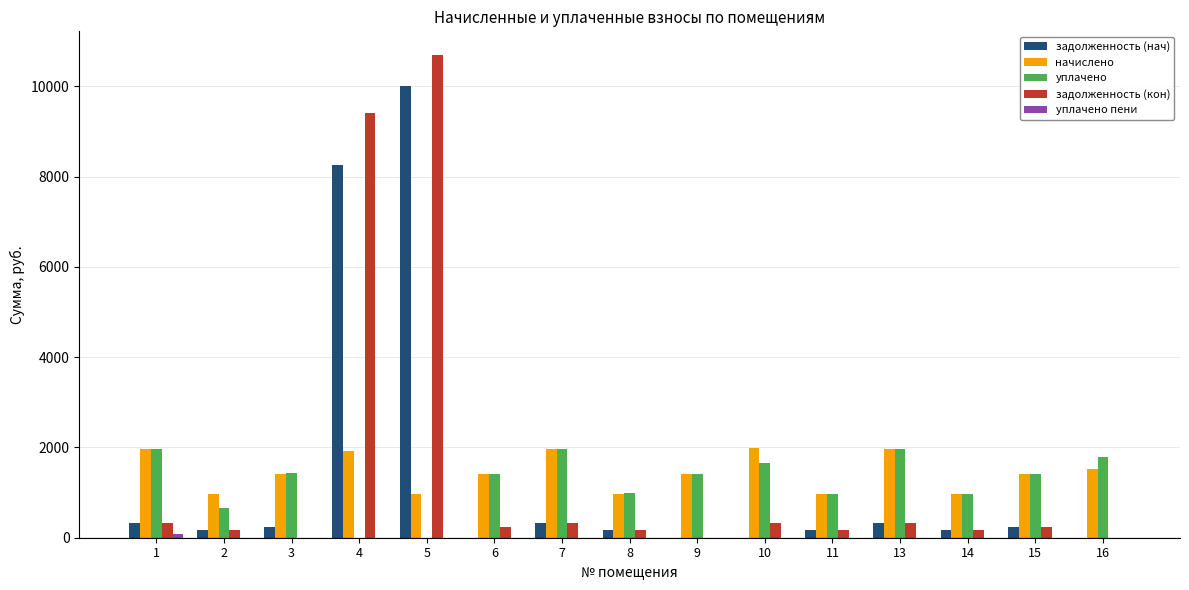

What is the highest value of the задолженность (кон) series?

10683.4